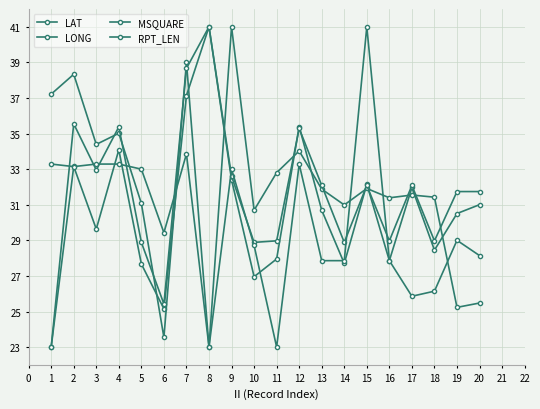

How many lines are shown in the chart?

4